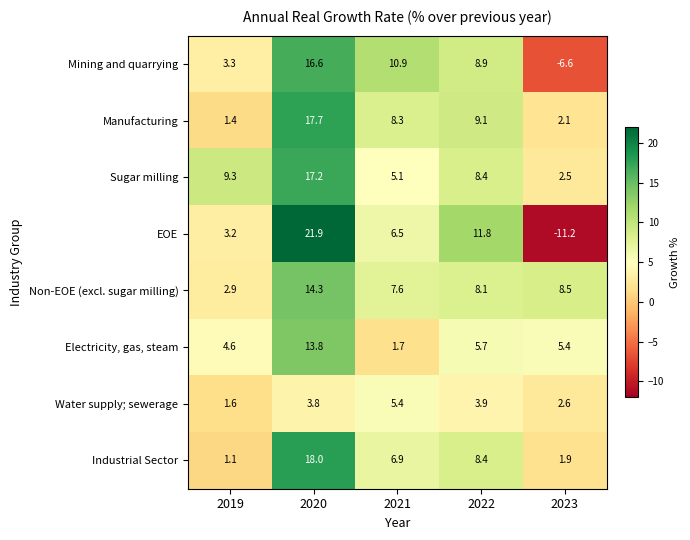

Where does the Non-EOE (excl. sugar milling) series first go above 8?

2020